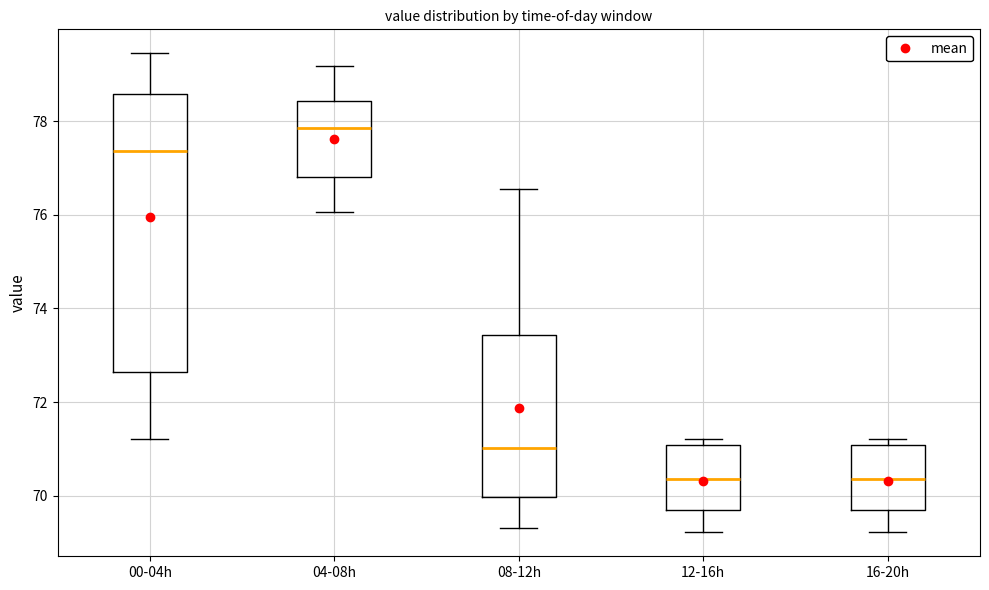

Reading left to right, transcribe this box plot: for each box, give where its median line is, the range the box spans, and where its two whiskers end, as read against the y-axis. The values are not printed on the chart, so give them approximately, as read against the axis.

00-04h: median 77.4, box 72.6 to 78.6, whiskers 71.2 to 79.4
04-08h: median 77.8, box 76.8 to 78.4, whiskers 76.0 to 79.2
08-12h: median 71.0, box 70.0 to 73.4, whiskers 69.4 to 76.6
12-16h: median 70.4, box 69.8 to 71.0, whiskers 69.2 to 71.2
16-20h: median 70.4, box 69.8 to 71.0, whiskers 69.2 to 71.2